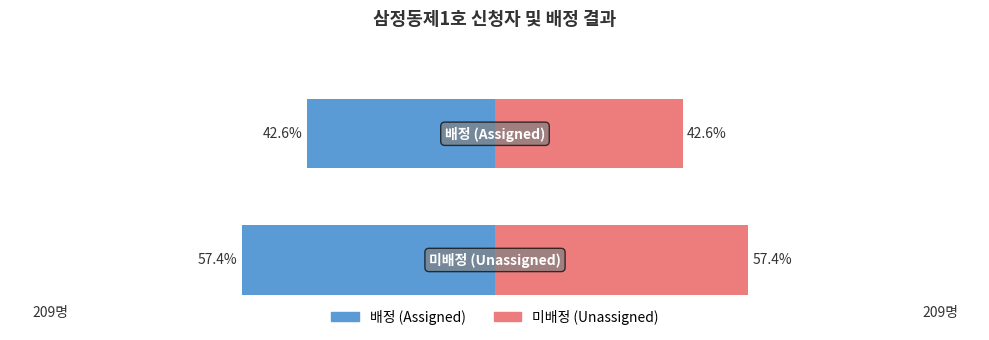

Rank the series by their average value, from lowest to highest.

배정 (Assigned), 미배정 (Unassigned)